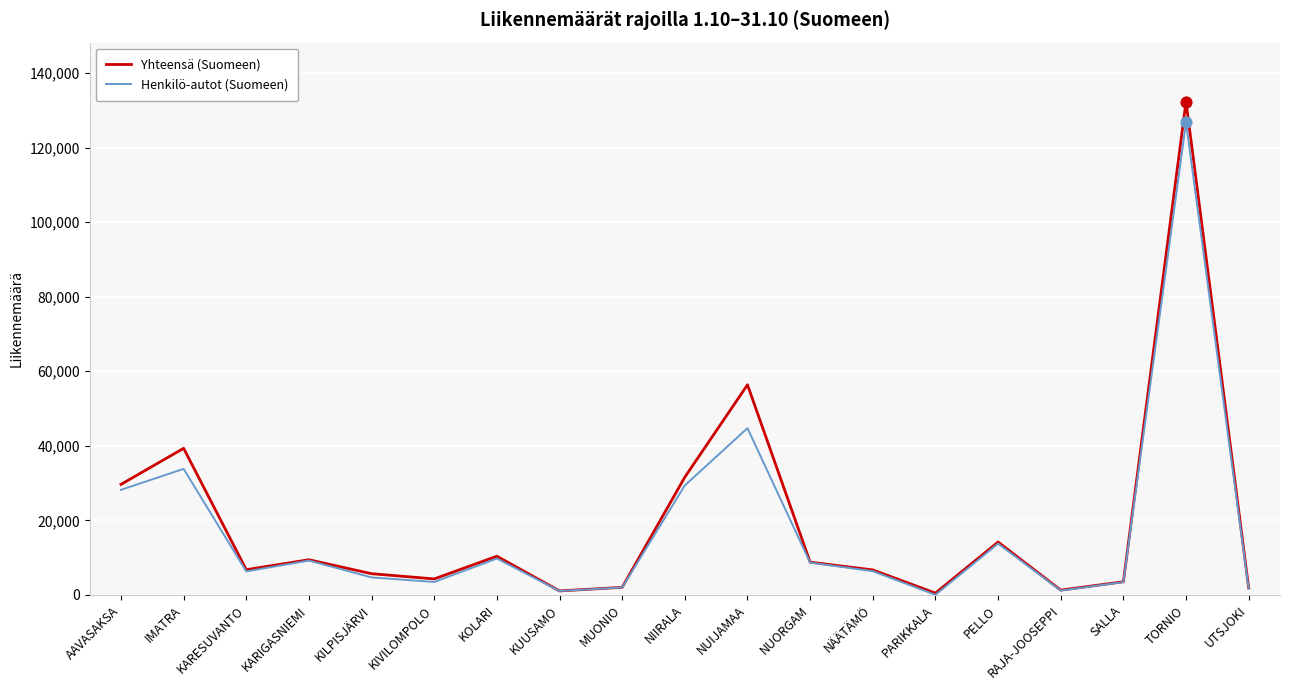

At which category is the sum across all series the highest?

TORNIO